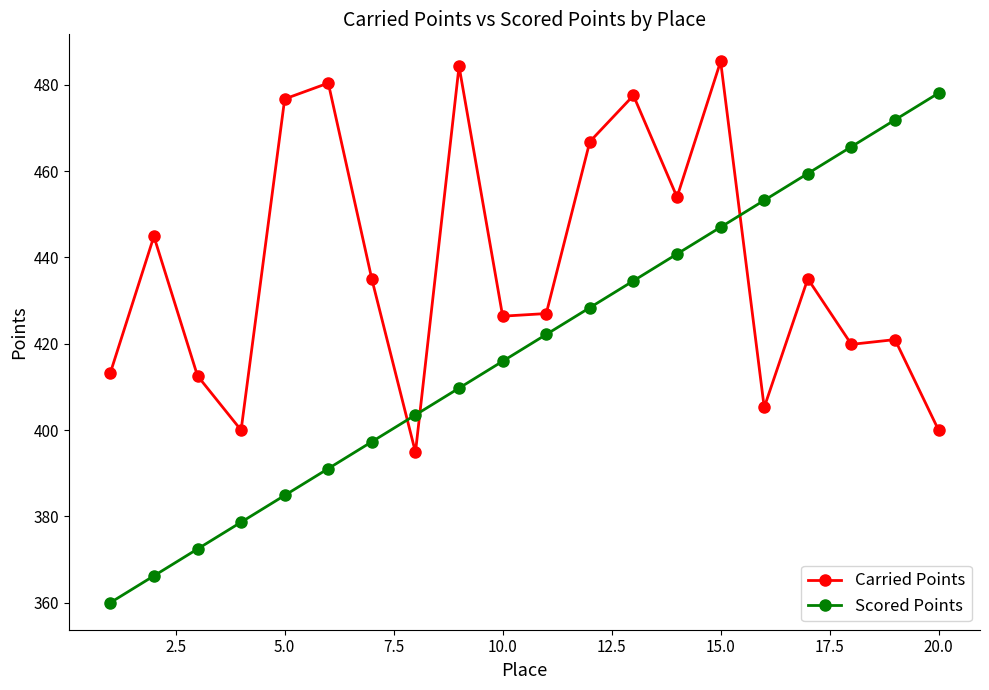

True or false: Scored Points and Carried Points cross at least once.

True